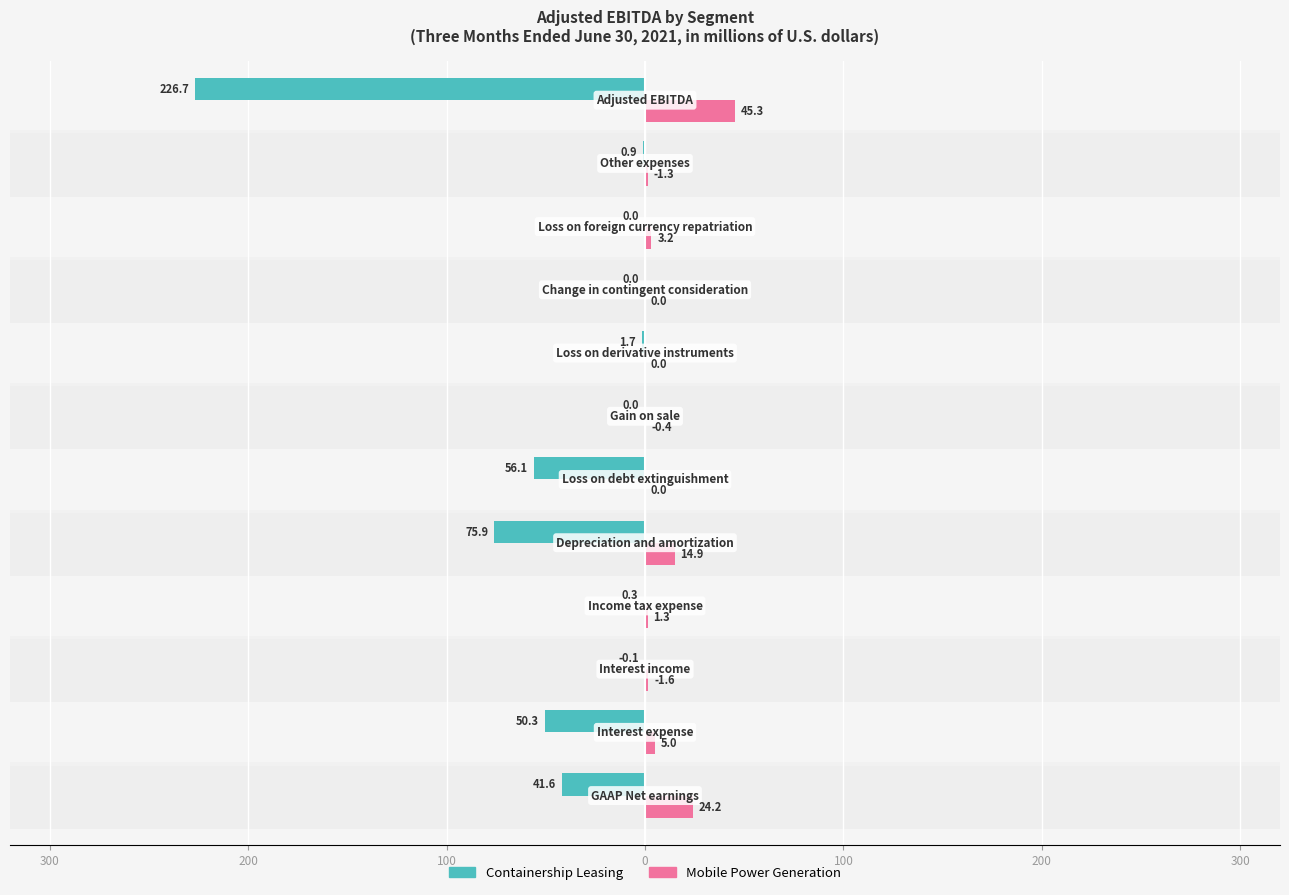

The Mobile Power Generation series shows 1.9 at 9. True or false?

False